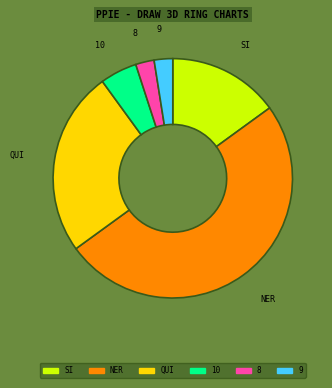

Which slice is the largest?

NER